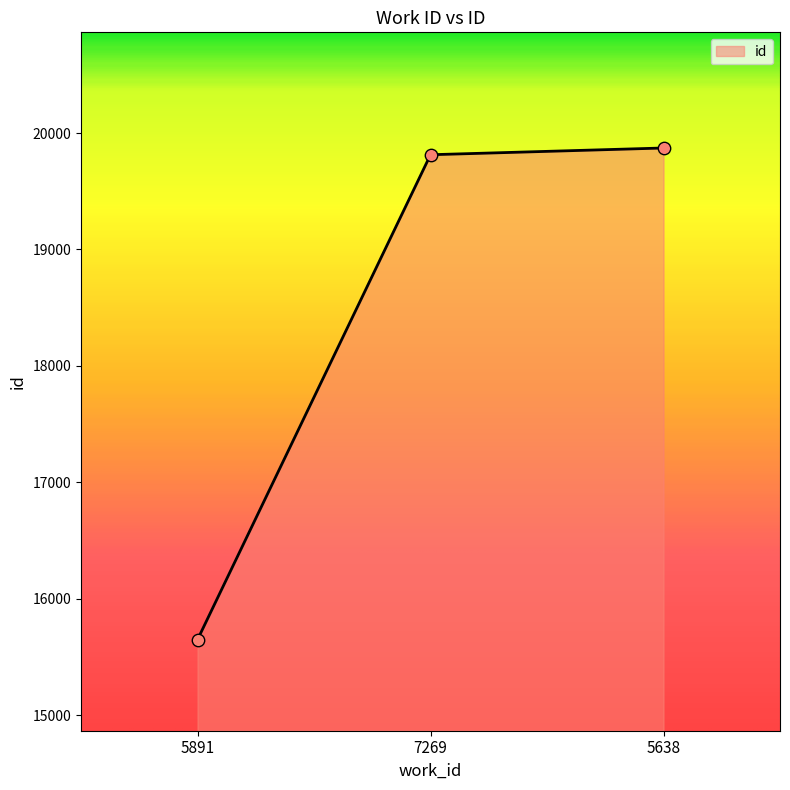

What is the ratio of the value at 5891 to the value at 5638?

0.8